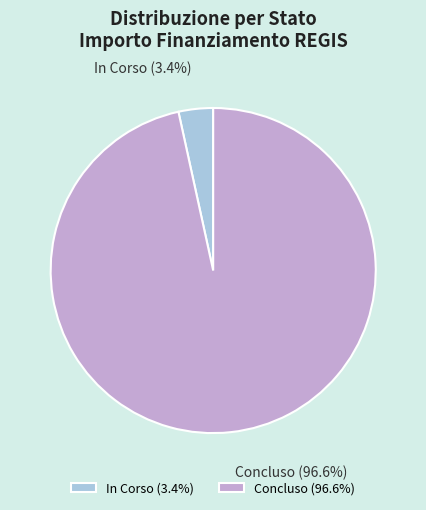

How many segments does this pie chart have?

2